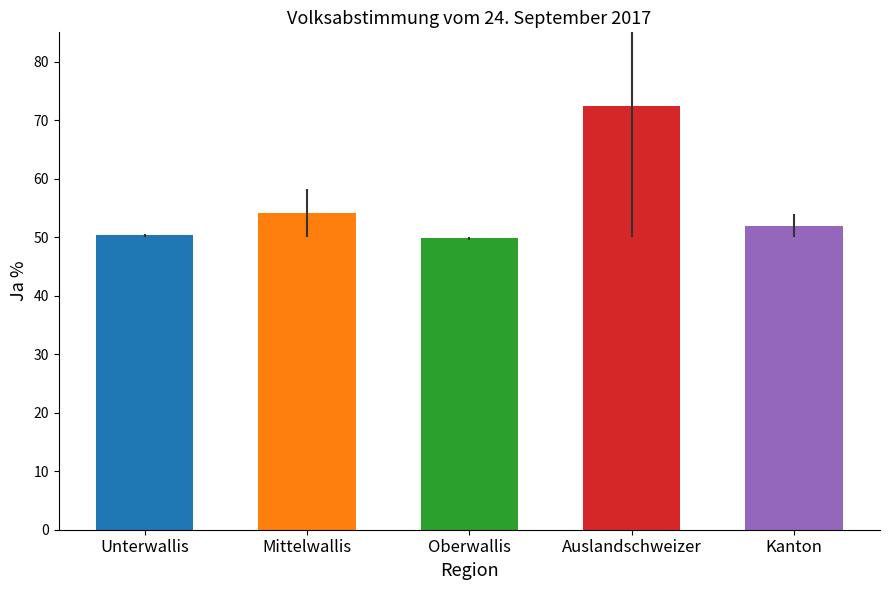

Where does the data first go above 51?

Mittelwallis